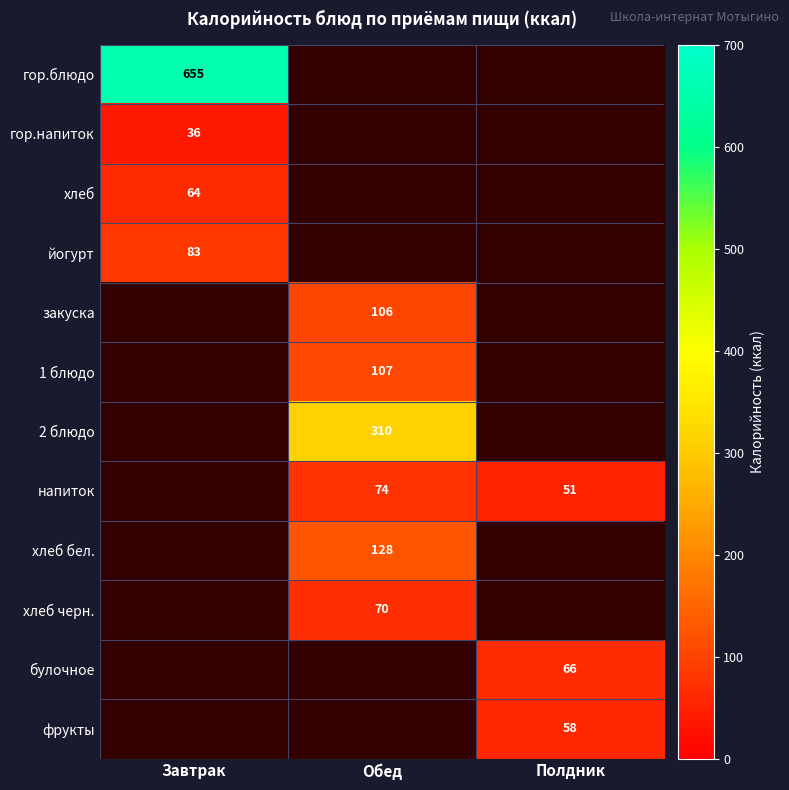

The гор.напиток series shows 36 at Завтрак. True or false?

True